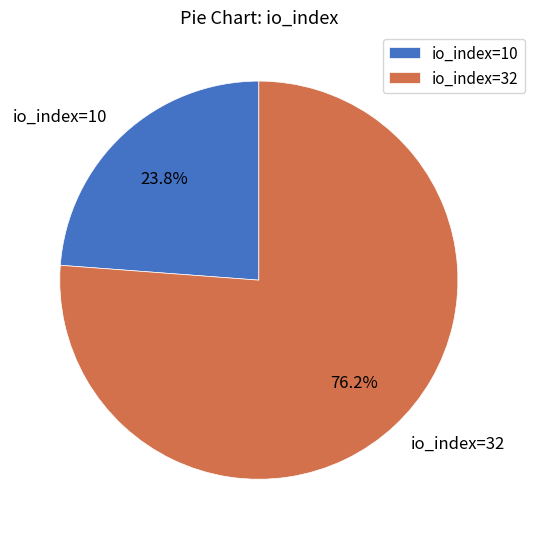

To the nearest percent, what is the difference between the io_index=10 and io_index=32 slice percentages?

52%